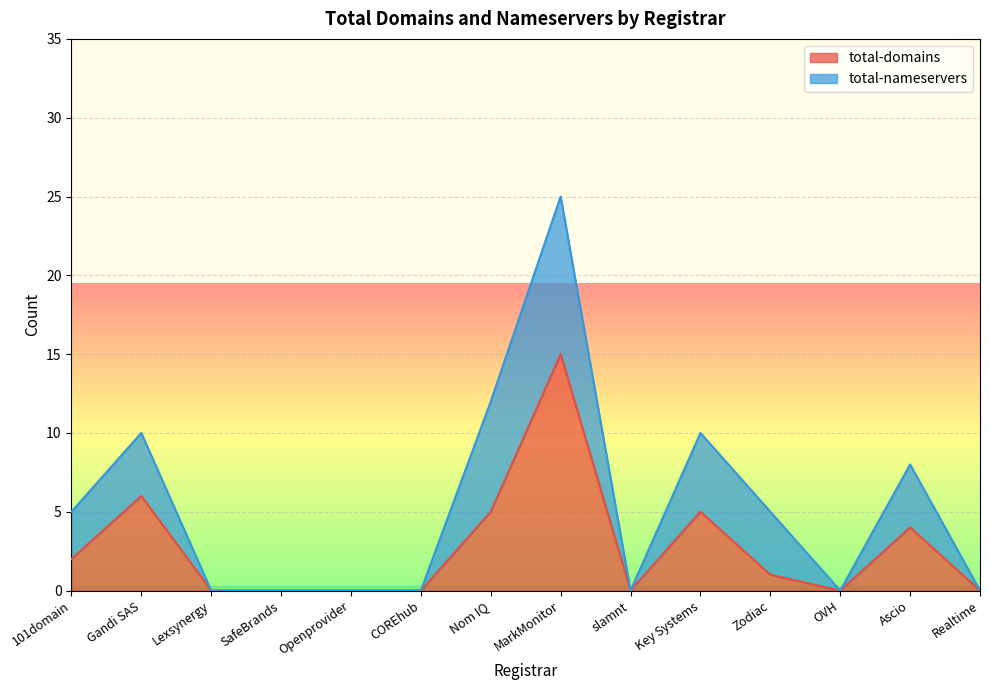

What is the change in value from SafeBrands to MarkMonitor?

+15